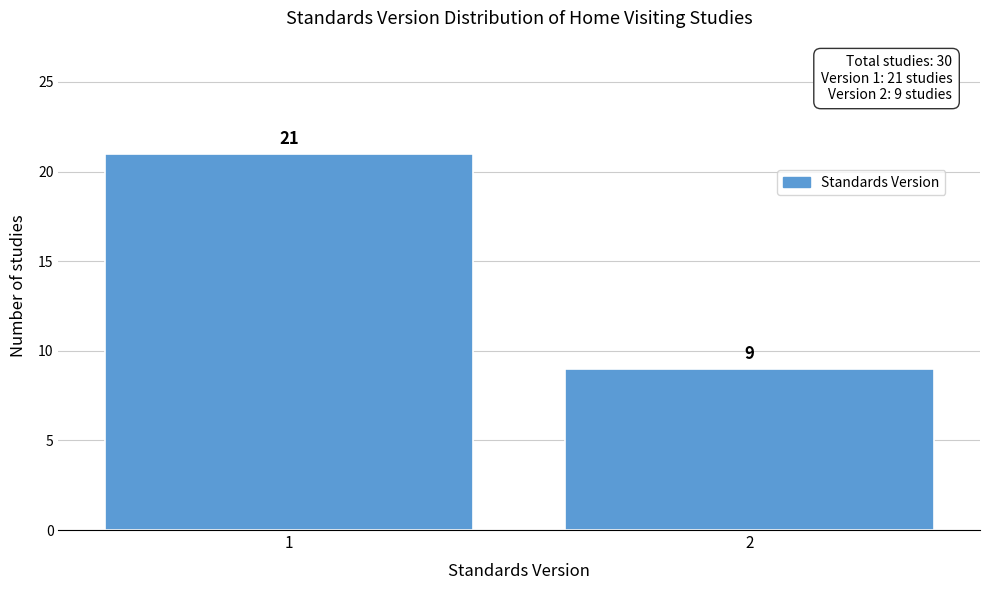

Reading left to right, list all the values displayed in this chart.

21	9